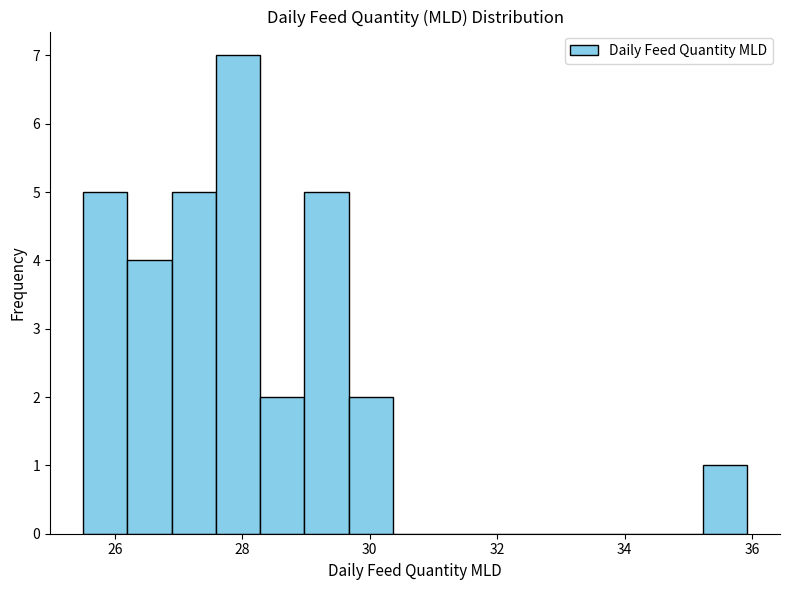

Read against the x-axis, roughly where is the centre of the tallest bar?

28.0